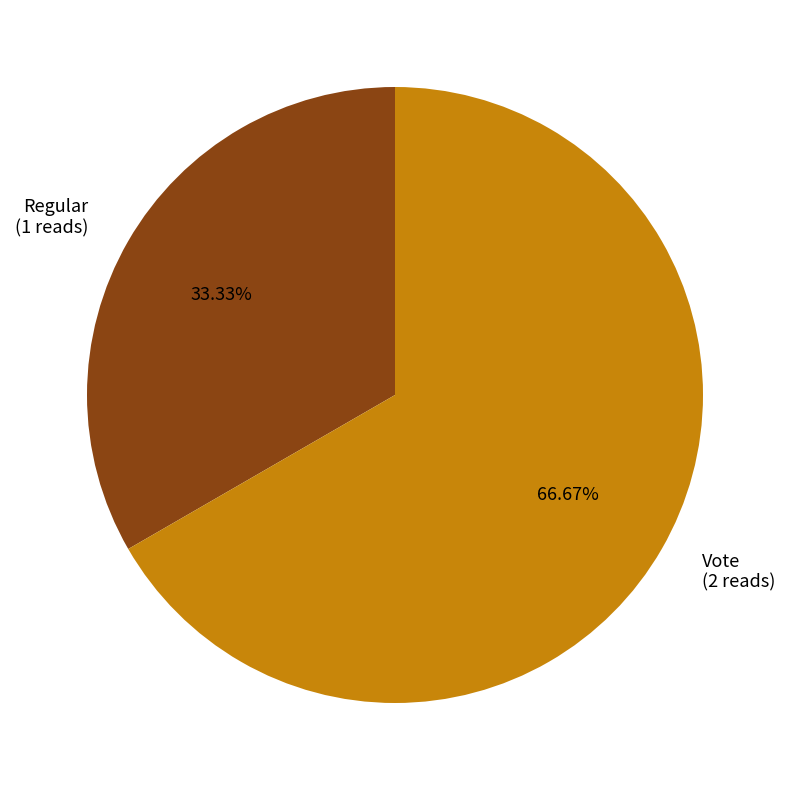

To the nearest percent, what portion does Regular represent?

33%